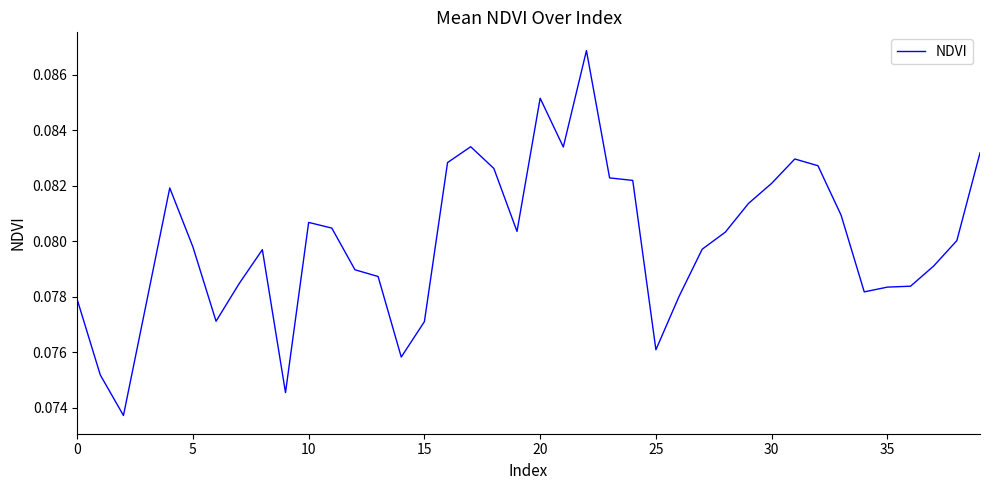

Does the chart display data point markers on the line(s)?

No